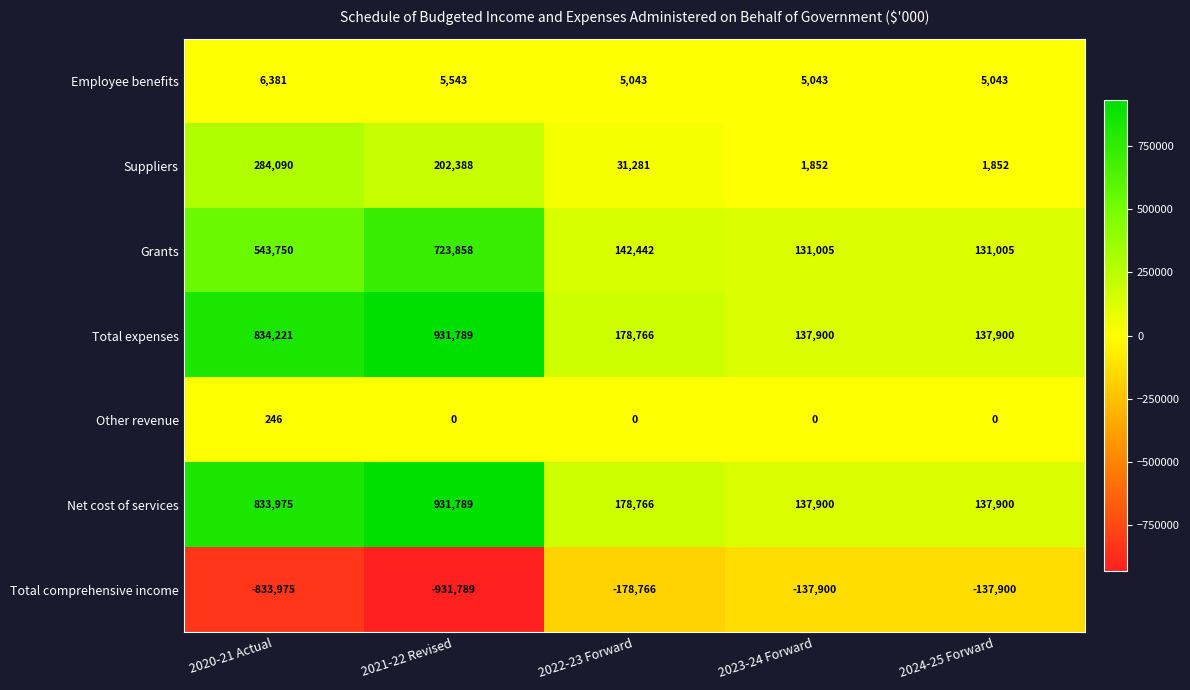

What is the approximate value of Suppliers at 2023-24 Forward?

1852